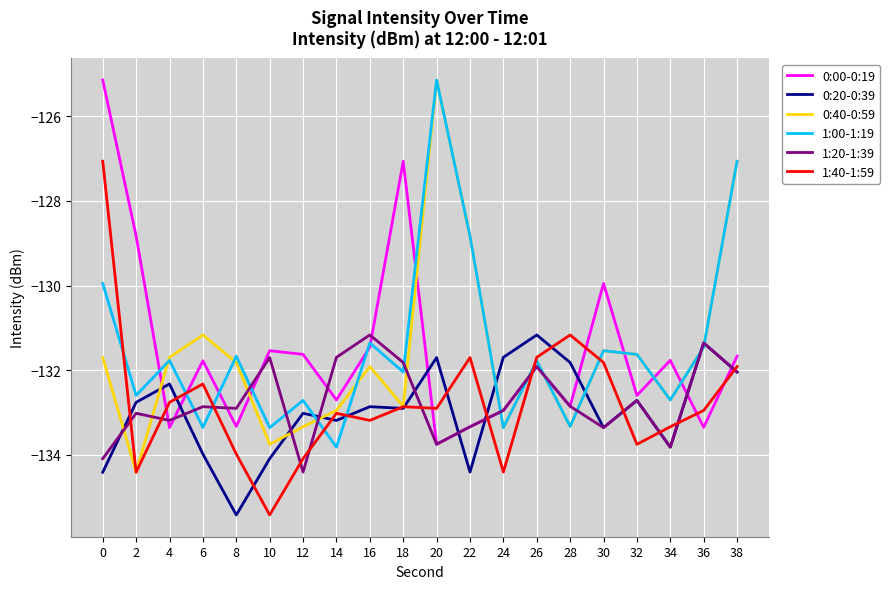

Is this an area chart (filled region under the line)?

No